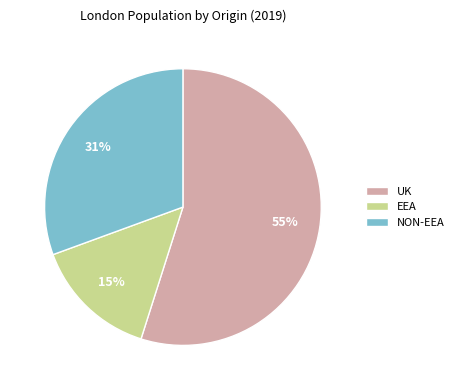

Which has a higher value, UK or NON-EEA?

UK